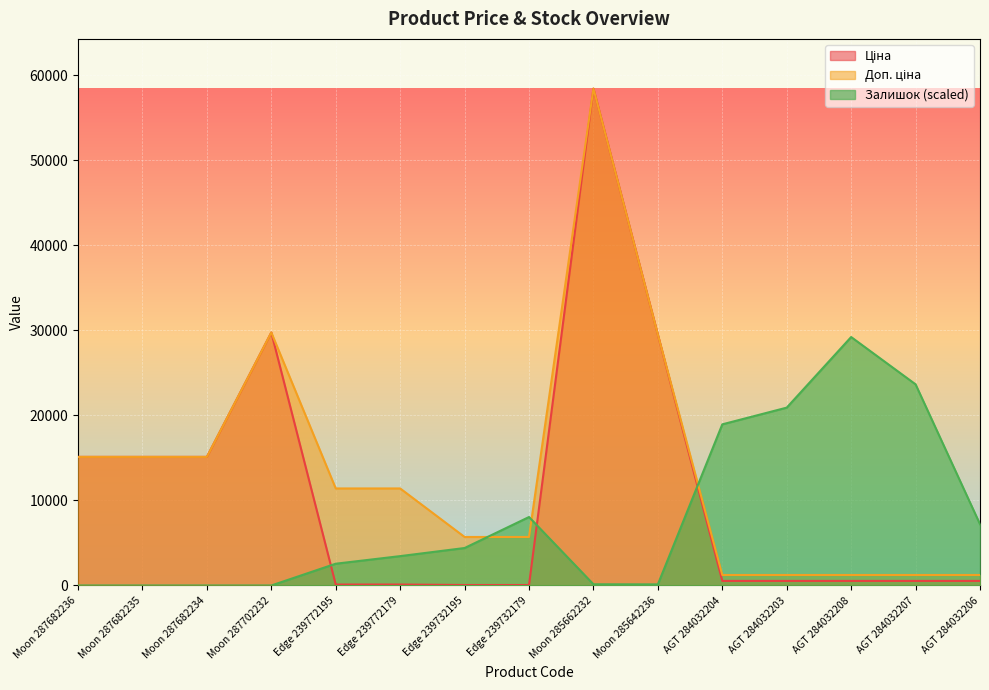

List the series in order of their overall mean, highest first.

Доп. ціна, Ціна, Залишок